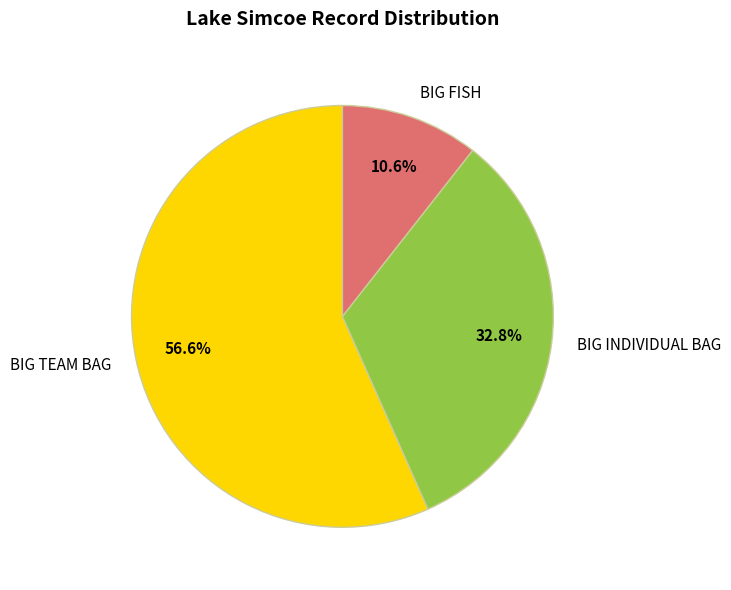

What is the ratio of the value at BIG FISH to the value at BIG INDIVIDUAL BAG?

0.3